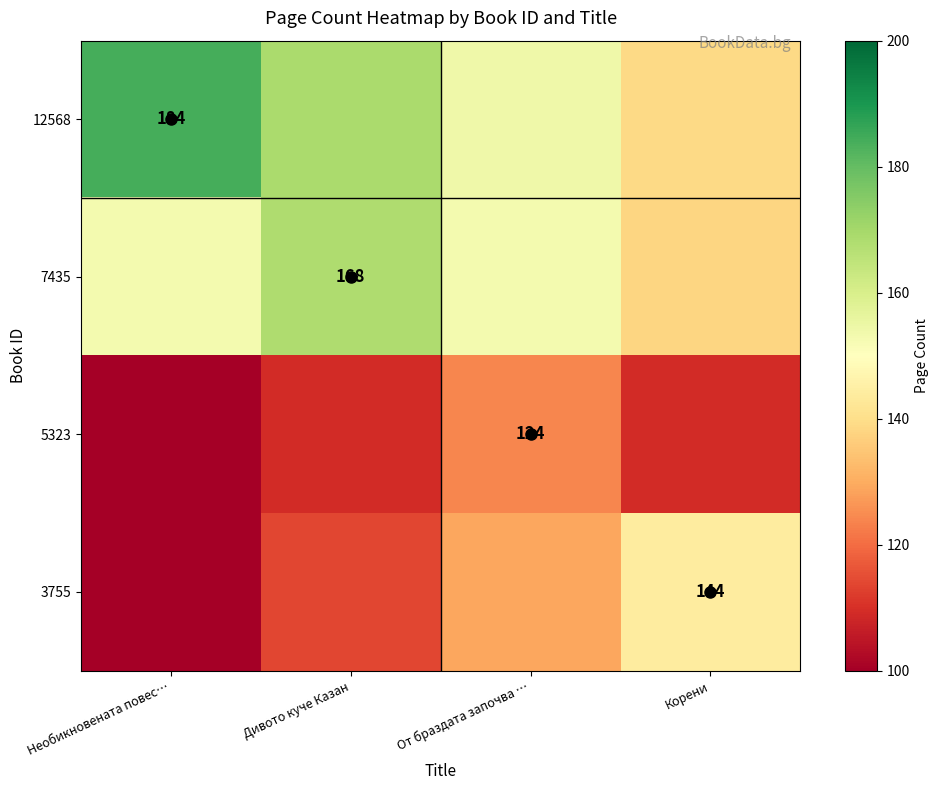

How many 5323 values are between 109 and 124?

3